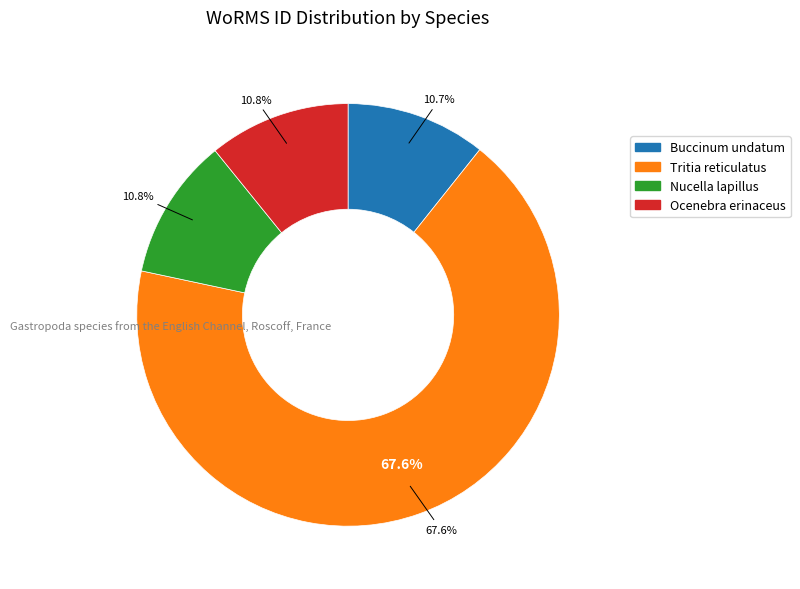

True or false: Ocenebra erinaceus accounts for 20% of the total.

False